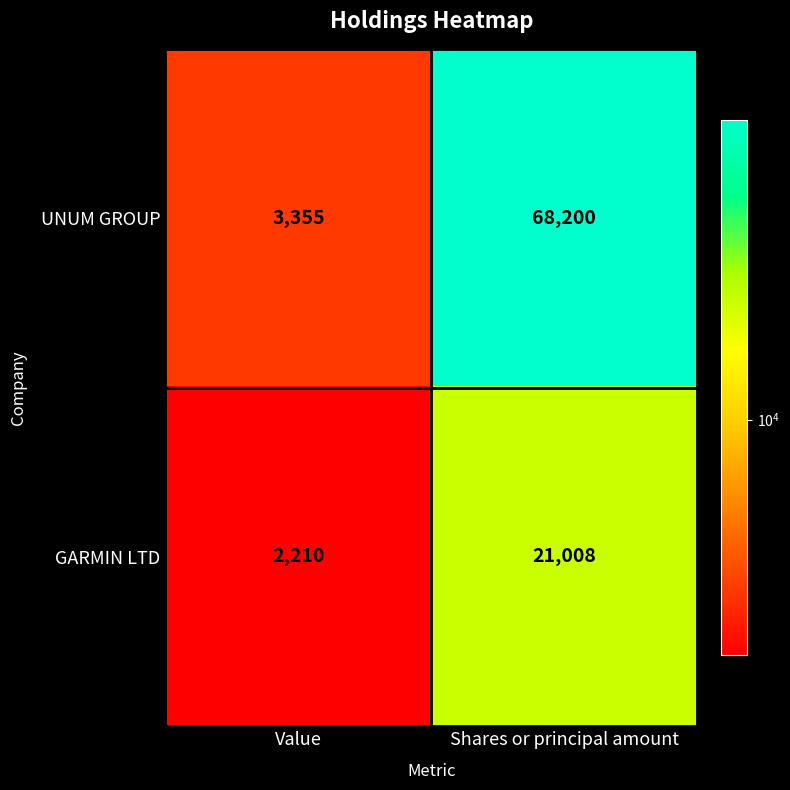

Count the number of data series in this chart.

2